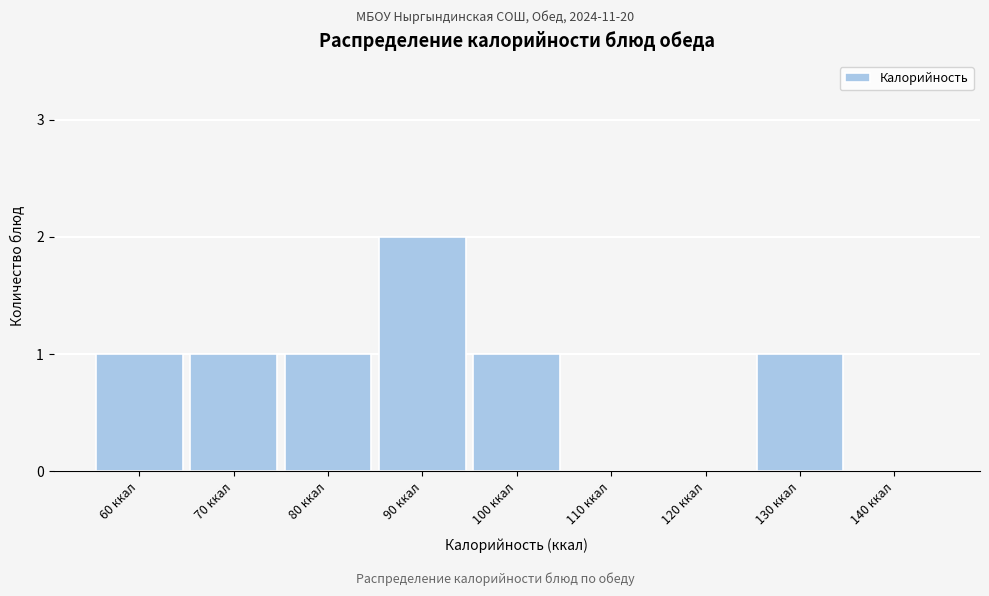

Reading right to left, extract all data points from this chart.

140 ккал=0	130 ккал=1	120 ккал=0	110 ккал=0	100 ккал=1	90 ккал=2	80 ккал=1	70 ккал=1	60 ккал=1